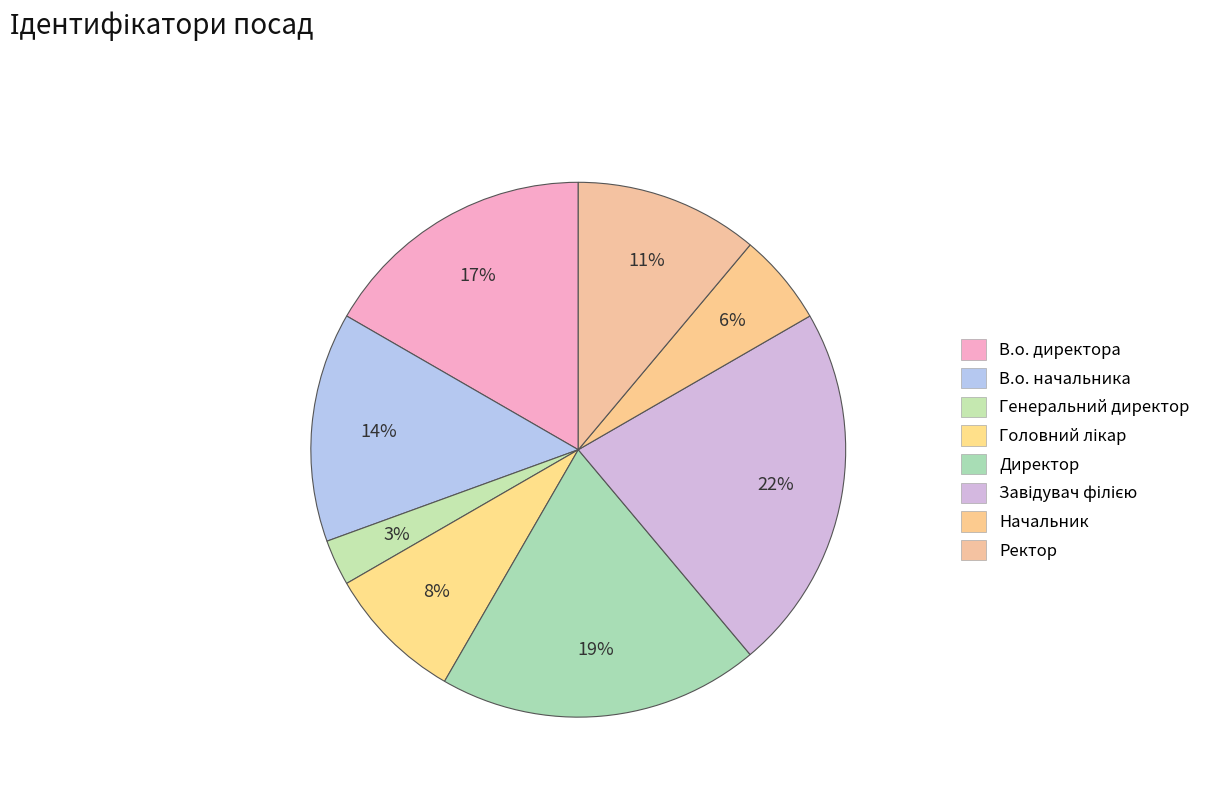

What is the largest slice in the pie chart?

Завідувач філією